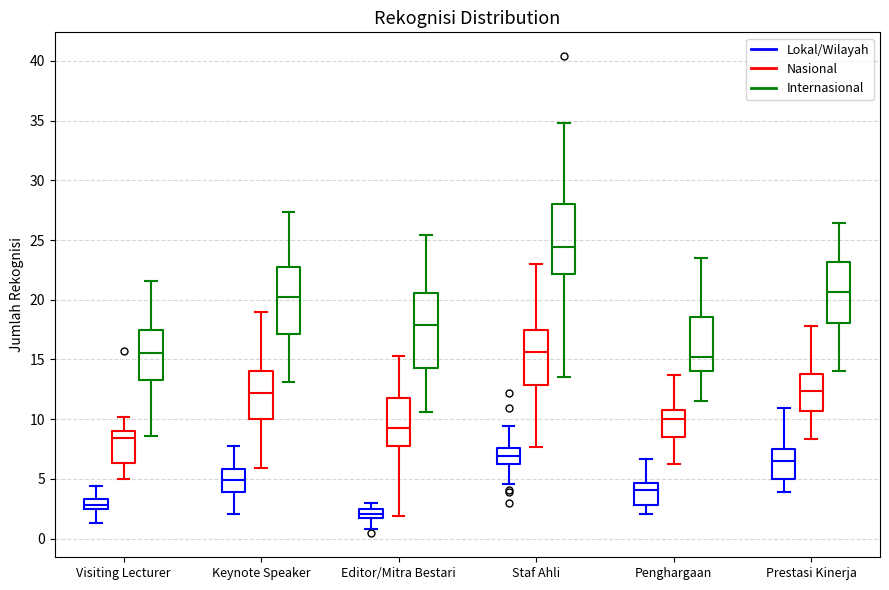

Reading left to right, read every box against the y-axis: the position of its median line, the range the box covers, and the ends of its whiskers. The values are not printed on the chart, so give them approximately, as read against the axis.

Visiting Lecturer (Lokal/Wilayah): median 3.0, box 2.5 to 3.5, whiskers 1.5 to 4.5
Visiting Lecturer (Nasional): median 8.5, box 6.5 to 9.0, whiskers 5.0 to 10.0
Visiting Lecturer (Internasional): median 15.5, box 13.5 to 17.5, whiskers 8.5 to 21.5
Keynote Speaker (Lokal/Wilayah): median 5.0, box 4.0 to 6.0, whiskers 2.0 to 8.0
Keynote Speaker (Nasional): median 12.0, box 10.0 to 14.0, whiskers 6.0 to 19.0
Keynote Speaker (Internasional): median 20.0, box 17.0 to 23.0, whiskers 13.0 to 27.5
Editor/Mitra Bestari (Lokal/Wilayah): median 2.0, box 1.5 to 2.5, whiskers 1.0 to 3.0
Editor/Mitra Bestari (Nasional): median 9.5, box 8.0 to 12.0, whiskers 2.0 to 15.5
Editor/Mitra Bestari (Internasional): median 18.0, box 14.5 to 20.5, whiskers 10.5 to 25.5
Staf Ahli (Lokal/Wilayah): median 7.0, box 6.0 to 7.5, whiskers 4.5 to 9.5
Staf Ahli (Nasional): median 15.5, box 13.0 to 17.5, whiskers 7.5 to 23.0
Staf Ahli (Internasional): median 24.5, box 22.0 to 28.0, whiskers 13.5 to 35.0
Penghargaan (Lokal/Wilayah): median 4.0, box 3.0 to 4.5, whiskers 2.0 to 6.5
Penghargaan (Nasional): median 10.0, box 8.5 to 11.0, whiskers 6.5 to 13.5
Penghargaan (Internasional): median 15.0, box 14.0 to 18.5, whiskers 11.5 to 23.5
Prestasi Kinerja (Lokal/Wilayah): median 6.5, box 5.0 to 7.5, whiskers 4.0 to 11.0
Prestasi Kinerja (Nasional): median 12.5, box 10.5 to 14.0, whiskers 8.5 to 18.0
Prestasi Kinerja (Internasional): median 20.5, box 18.0 to 23.0, whiskers 14.0 to 26.5